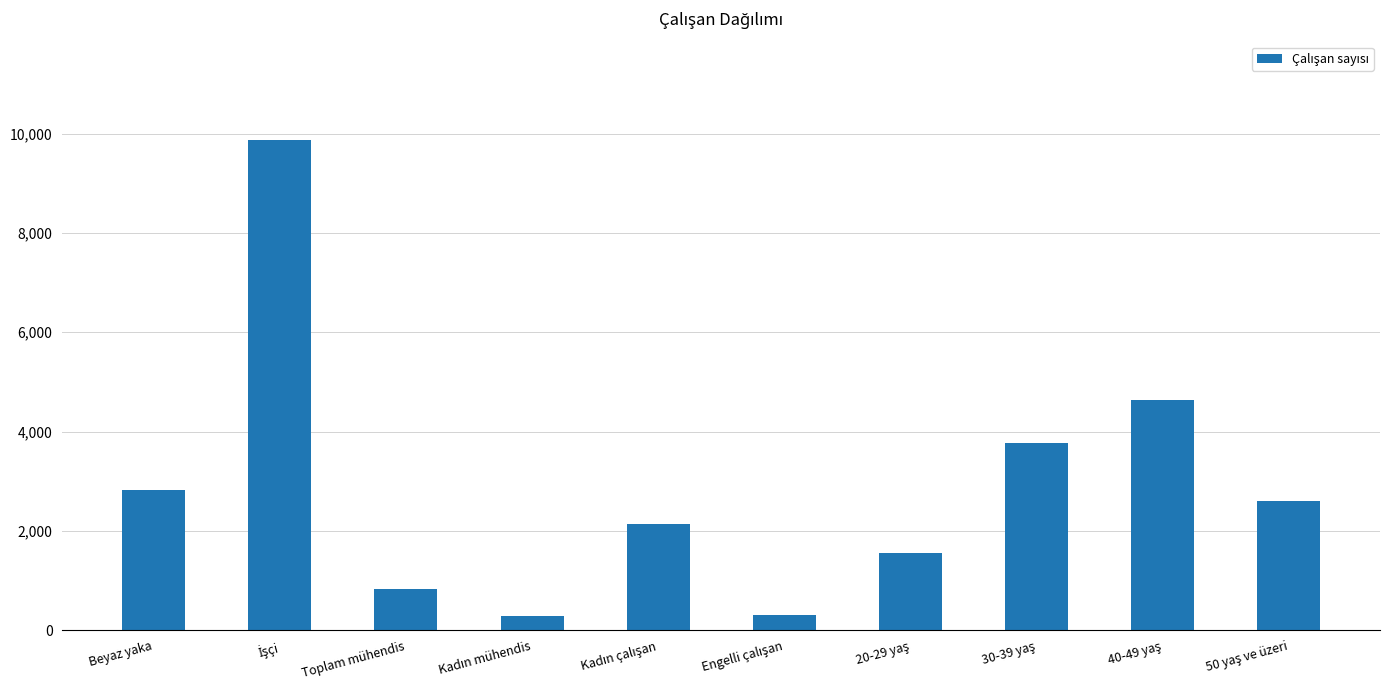

The value at Toplam mühendis is 833. True or false?

True